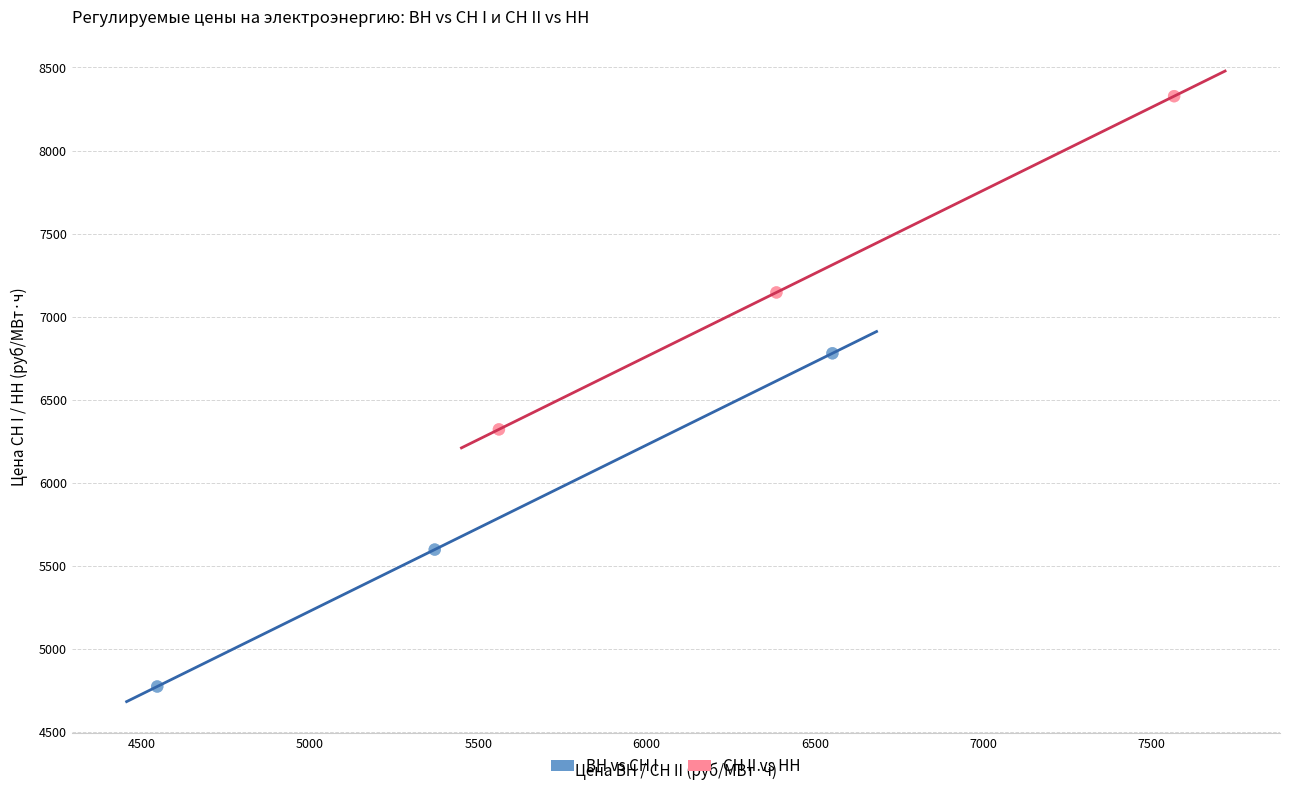

Which series contains the highest Y value?

СН II vs НН